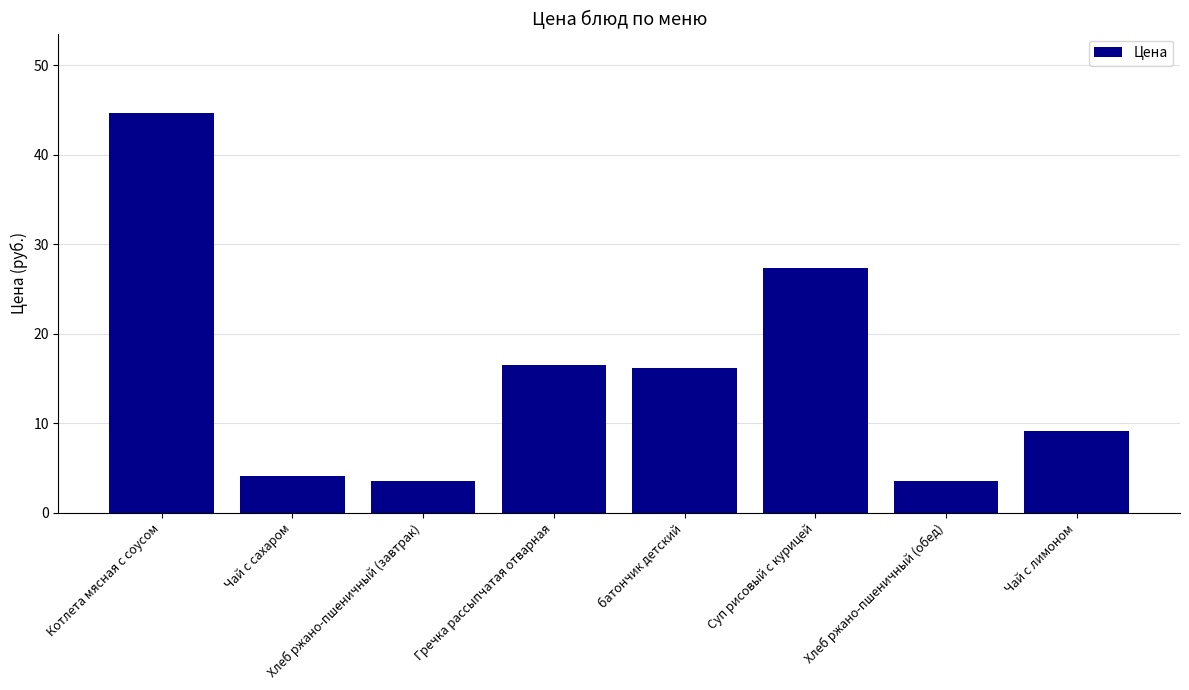

The value at Хлеб ржано-пшеничный (обед) is 5.3. True or false?

False